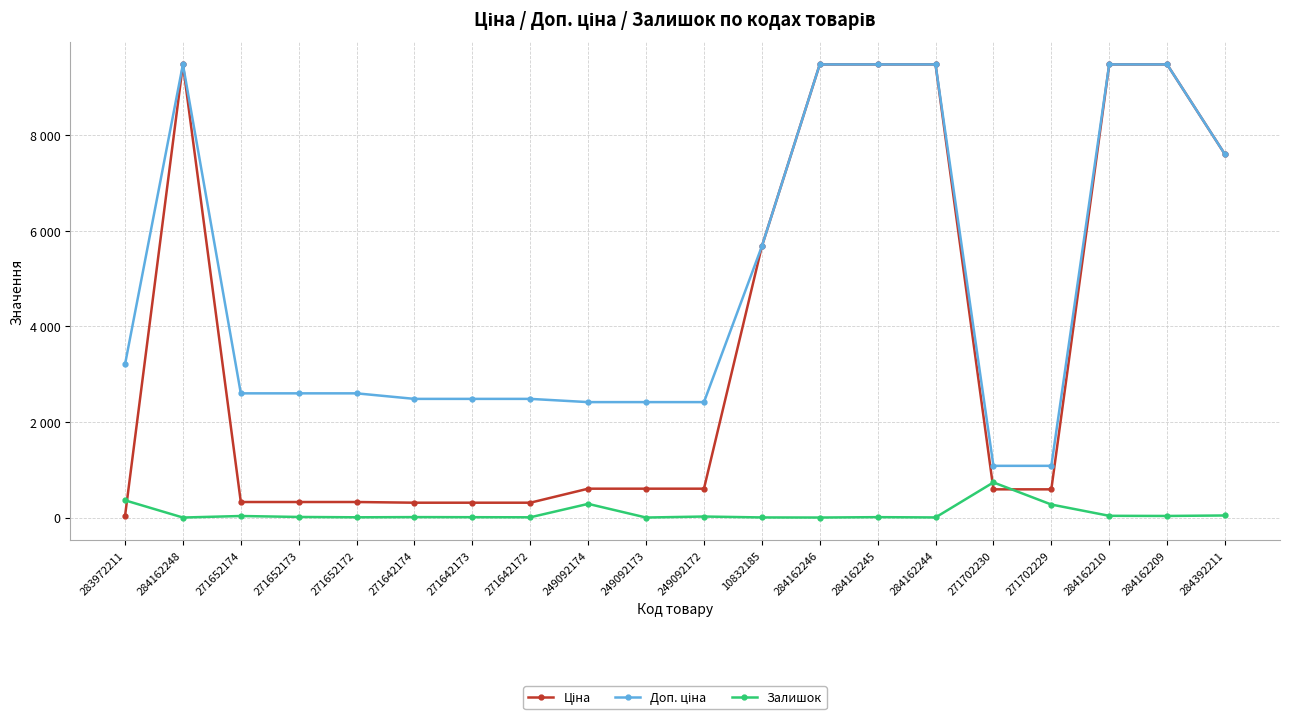

Between 283972211 and 10832185, which series saw the biggest shift?

Ціна